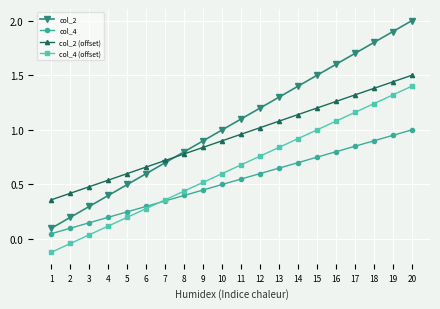

At which category does the chart reach its minimum across all series?

1